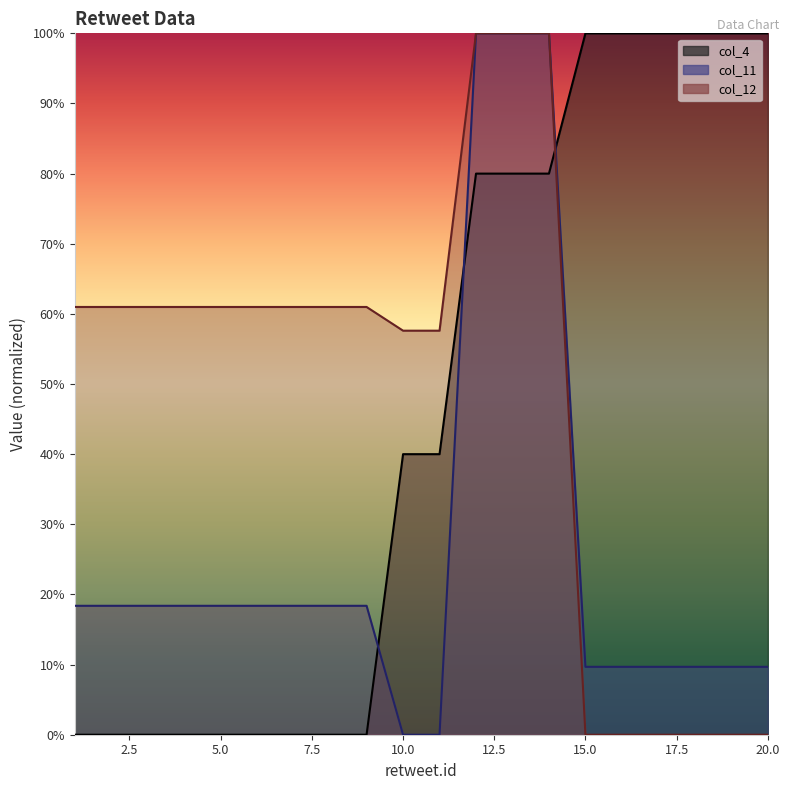

Which has a higher value, 10 or 6?

10